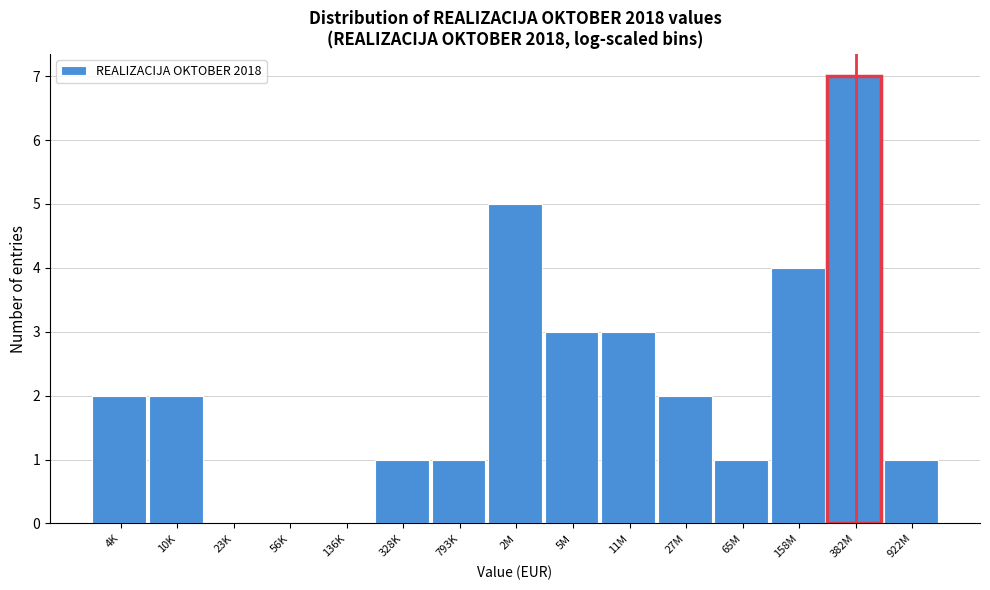

Reading left to right, extract all data points from this chart.

4K=2	10K=2	23K=0	56K=0	136K=0	328K=1	793K=1	2M=5	5M=3	11M=3	27M=2	65M=1	158M=4	382M=7	922M=1